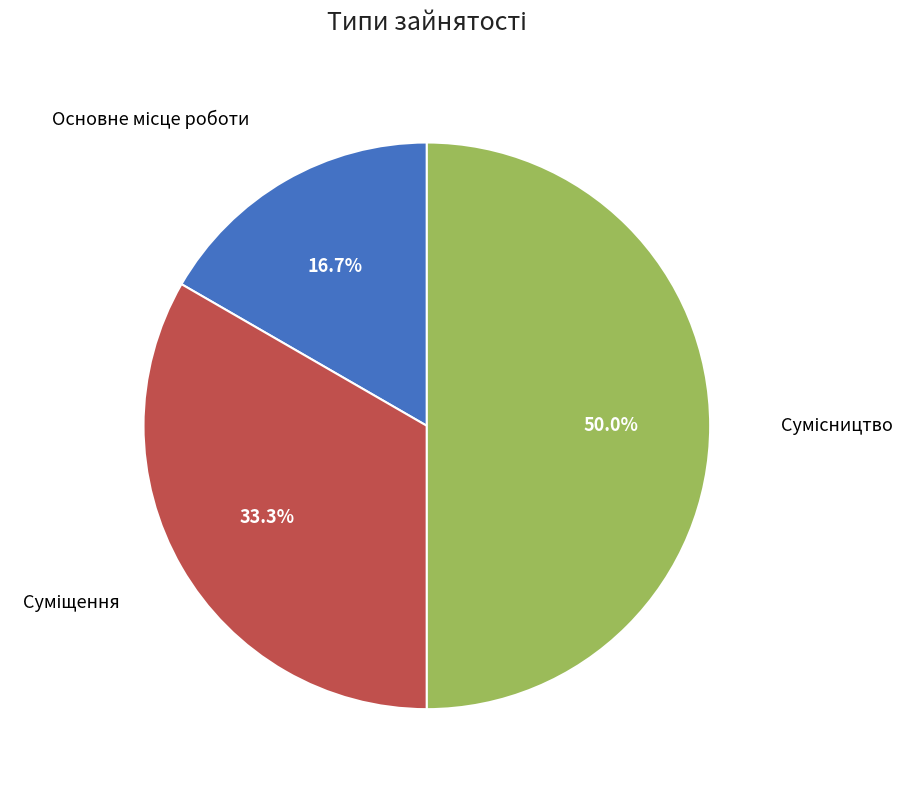

How many segments does this pie chart have?

3